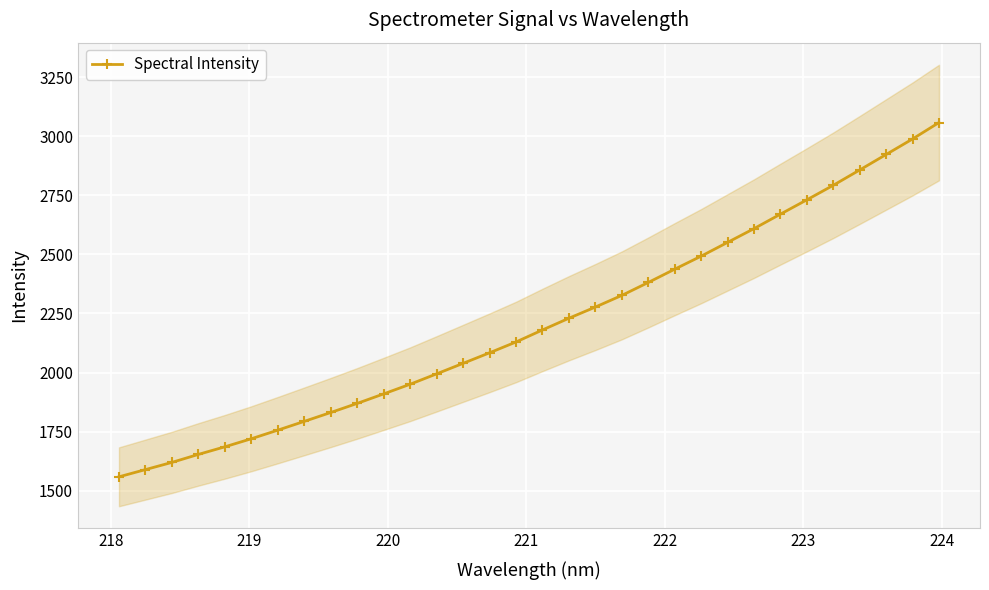

What is the value of the Spectral Intensity point at the 4th from the left?

1653.6